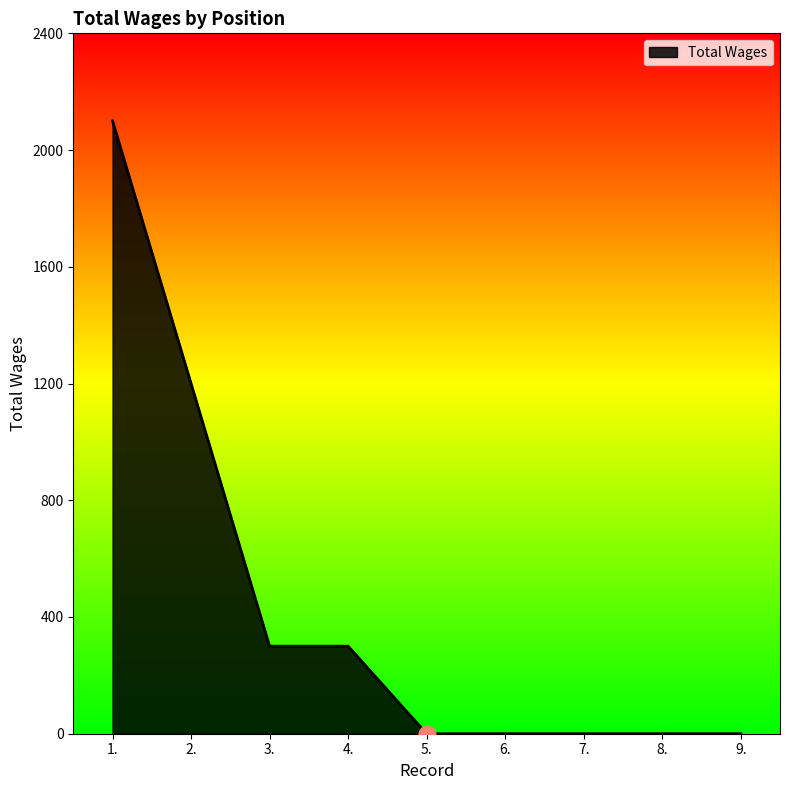

Reading left to right, what are all the values shown in this chart?

1.=2100	2.=1200	3.=300	4.=300	5.=0	6.=0	7.=0	8.=0	9.=0